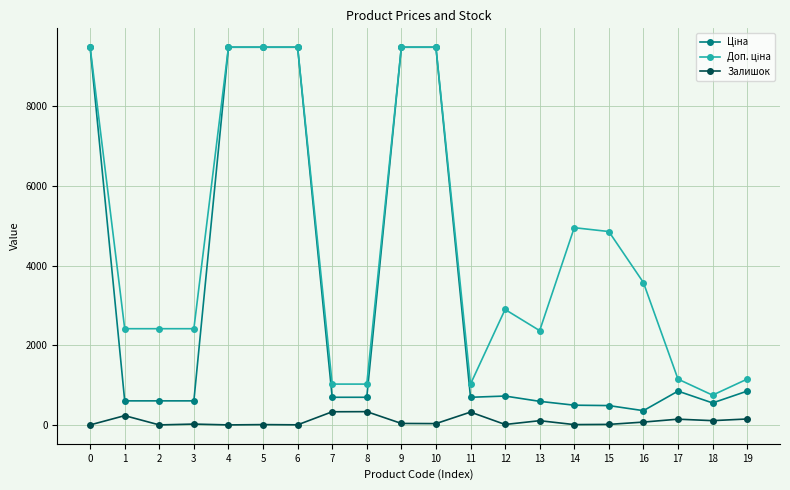

What is the highest value of the Залишок series?

333.0